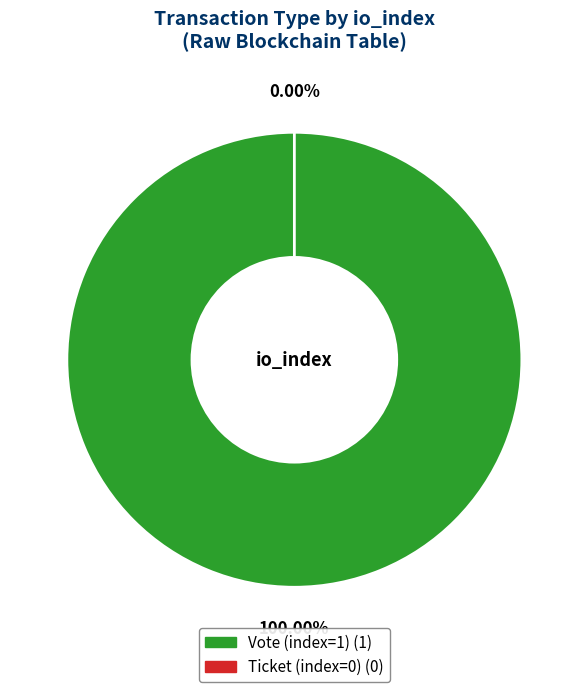

How many slices are in this pie chart?

2